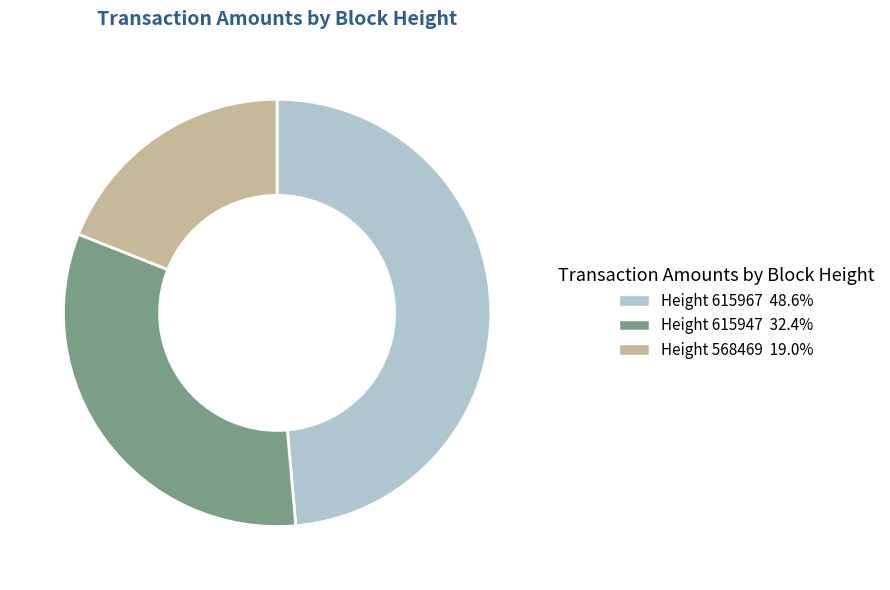

Does any single category account for the majority?

No